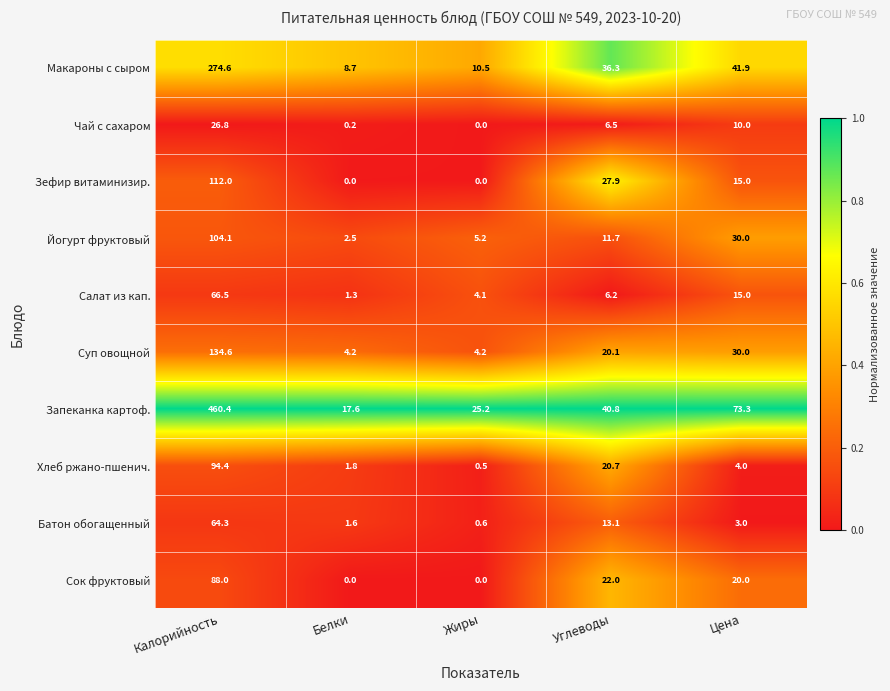

What is the difference between the second highest and minimum values in the Йогурт фруктовый series?

27.5